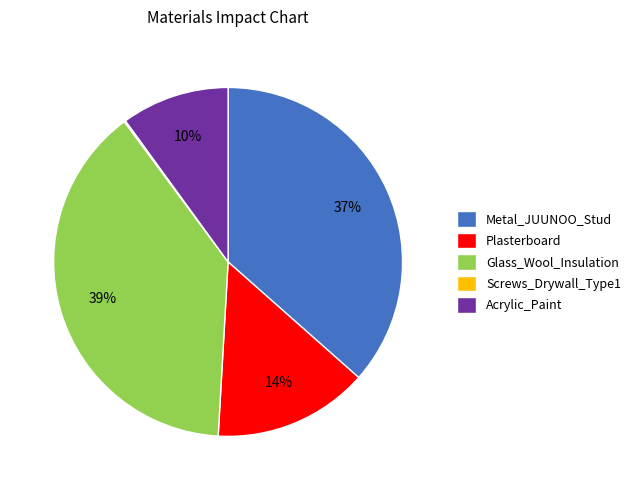

Is there any slice that represents more than half of the pie?

No